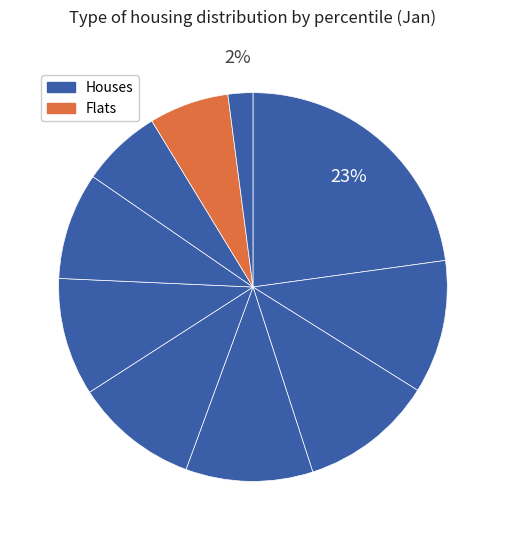

Is there a majority slice in this chart?

No